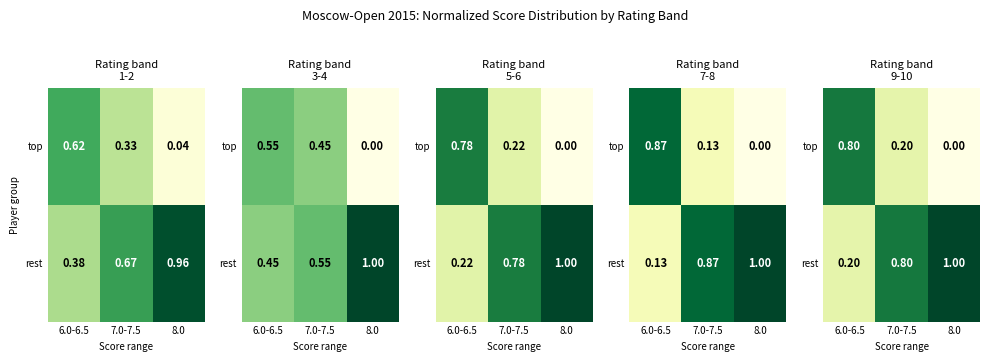

At how many categories does at least one series exceed 0?

3